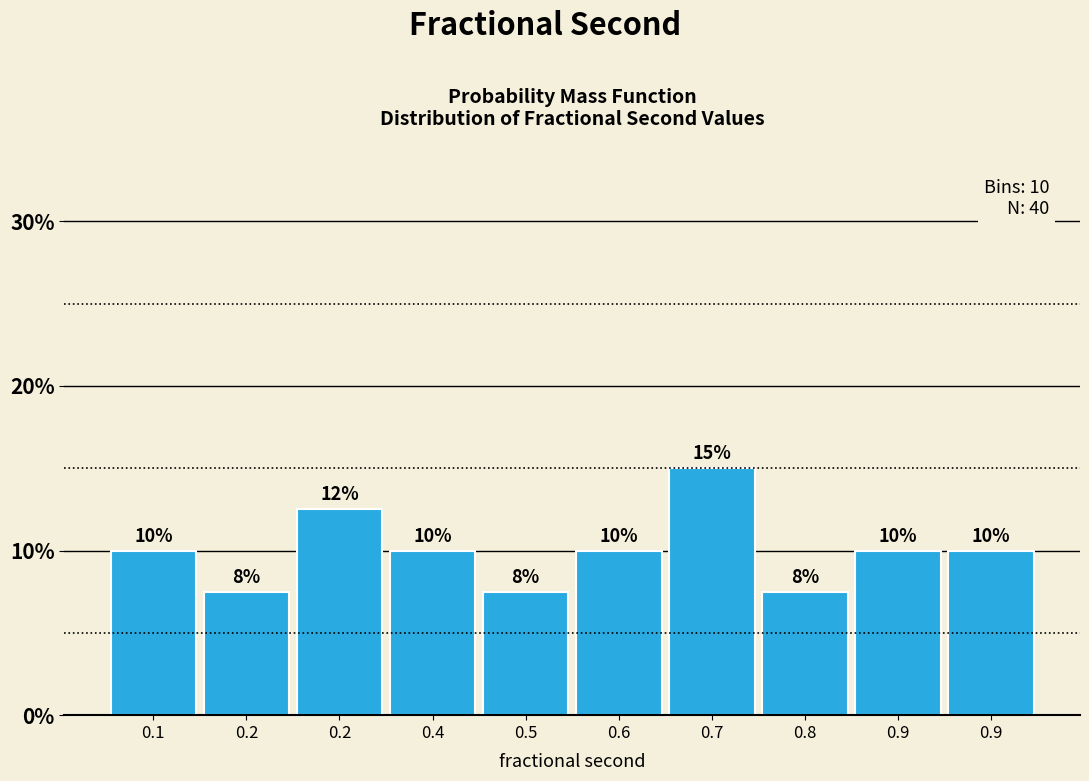

How many distinct data groups are displayed?

1